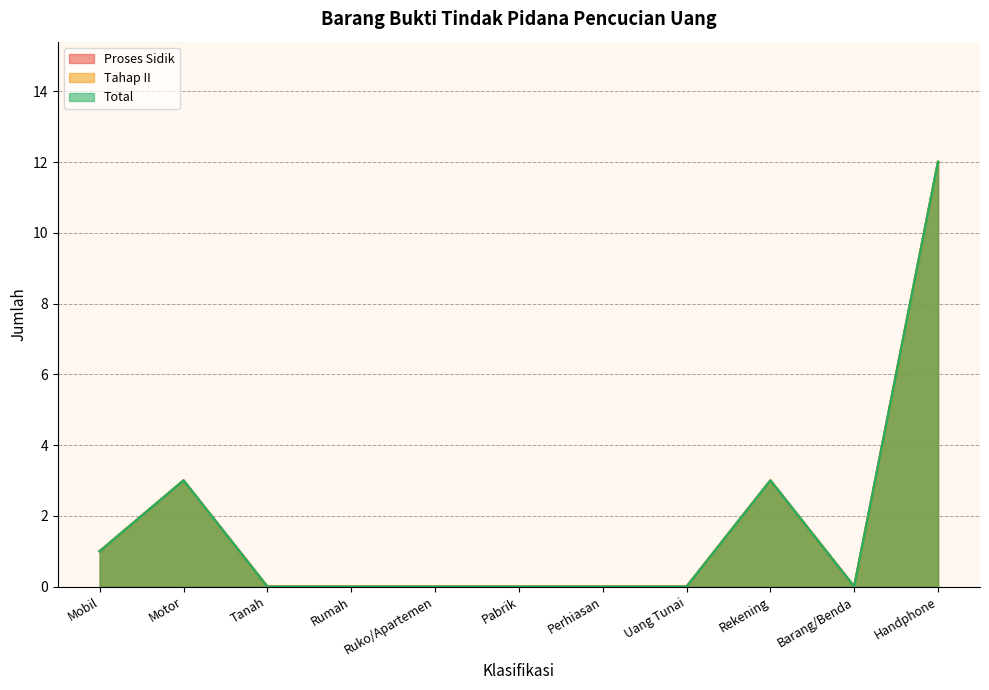

Reading left to right, extract all data points from this chart.

Proses Sidik: 1	3	0	0	0	0	0	0	3	0	12
Tahap II: 1	3	0	0	0	0	0	0	3	0	12
Total: 1	3	0	0	0	0	0	0	3	0	12